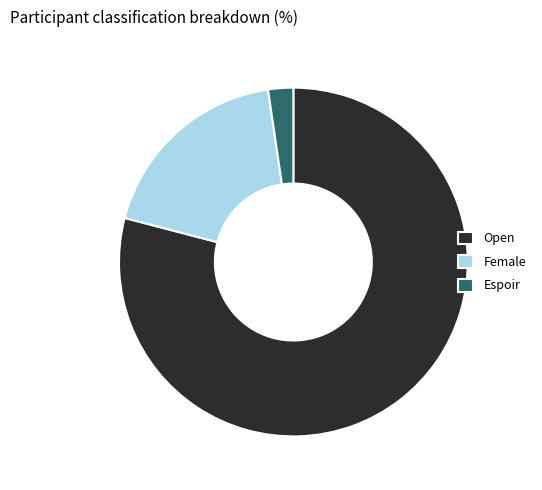

What is the majority slice?

Open